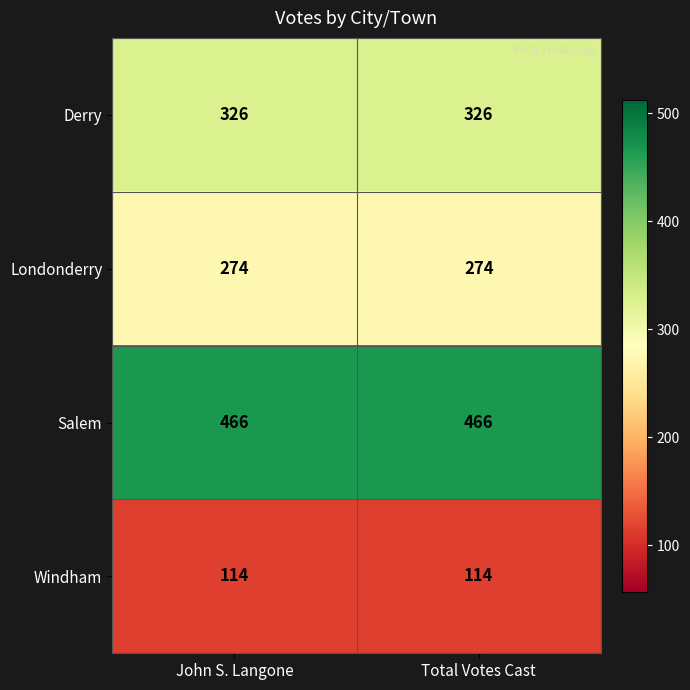

Is it true that Derry equals 567 at John S. Langone?

False